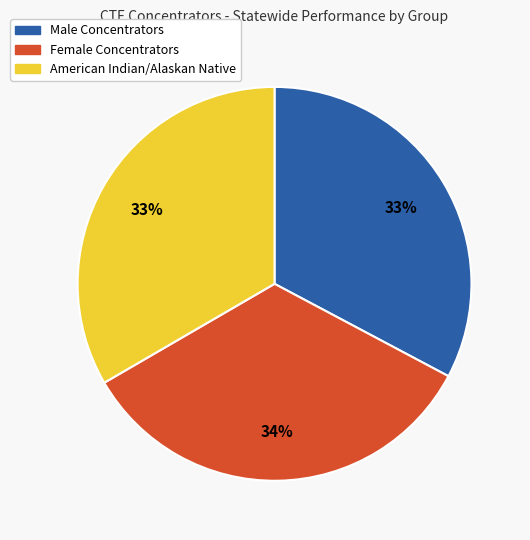

How many segments does this pie chart have?

3